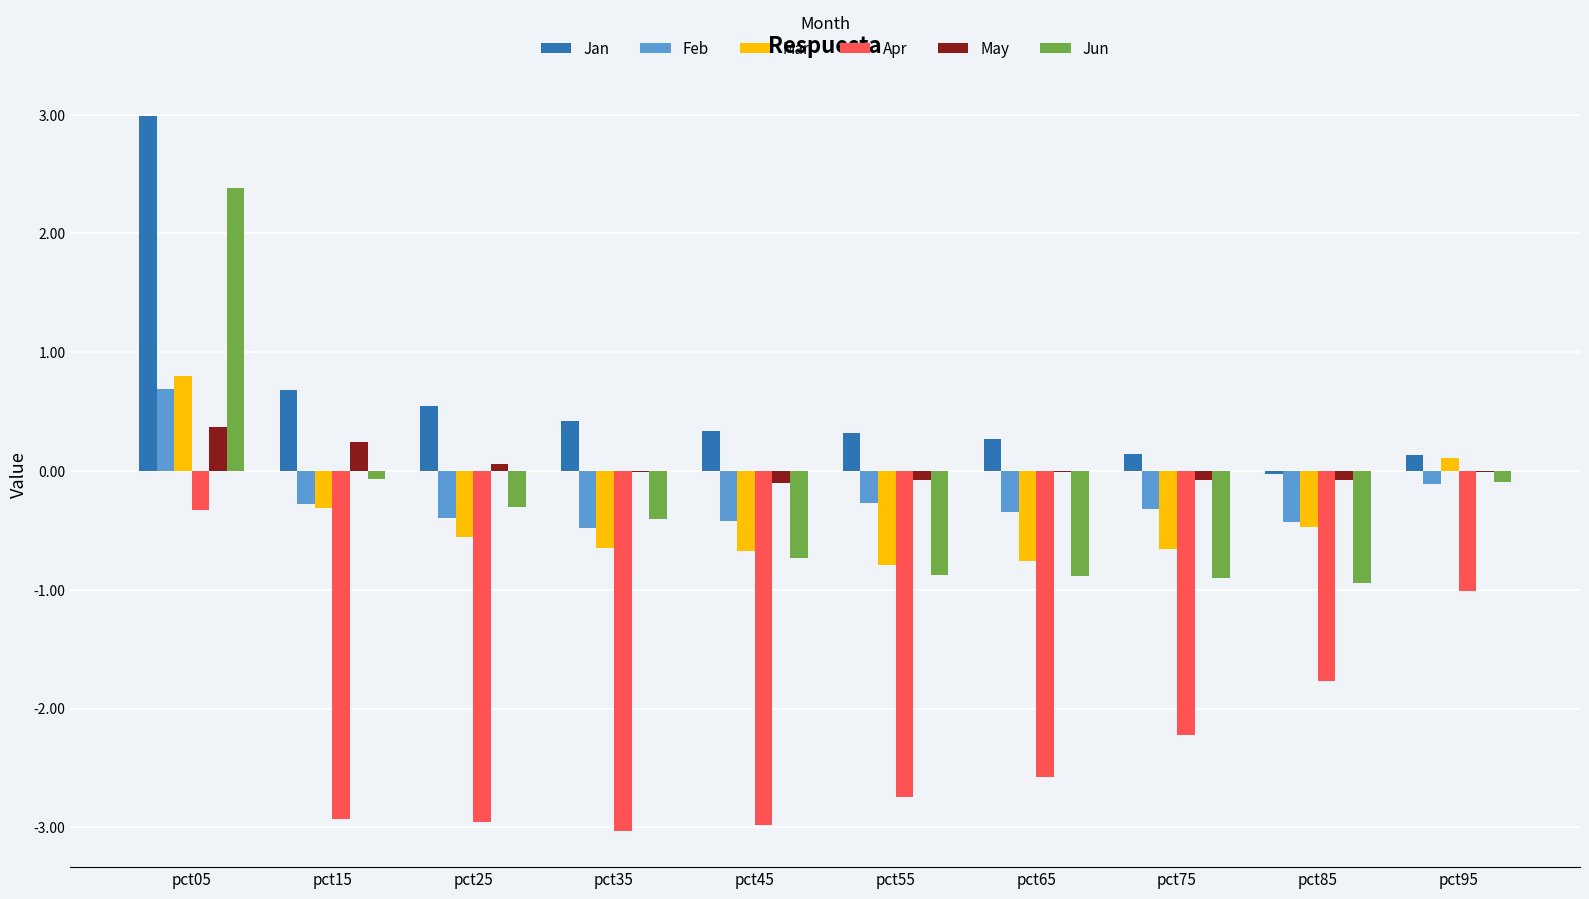

Where is Feb nearest to the value 0?

pct95